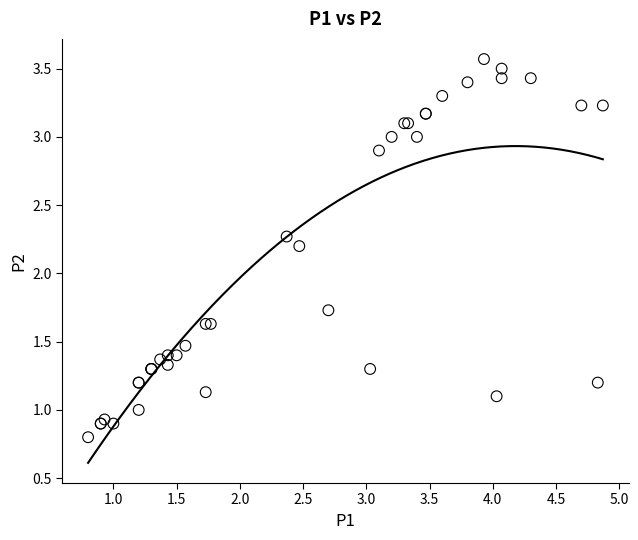

What Y value in the scatter plot is closest to 2?

2.2